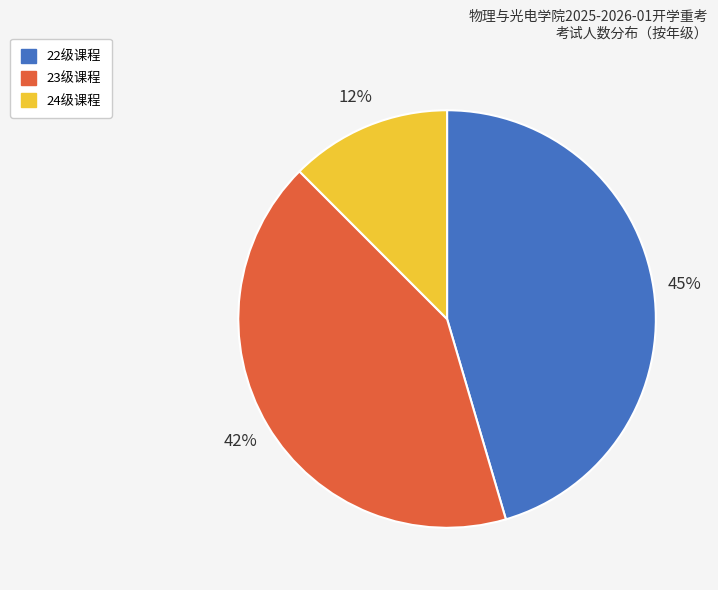

Do 24级课程 and 22级课程 together represent more than half of the pie?

Yes